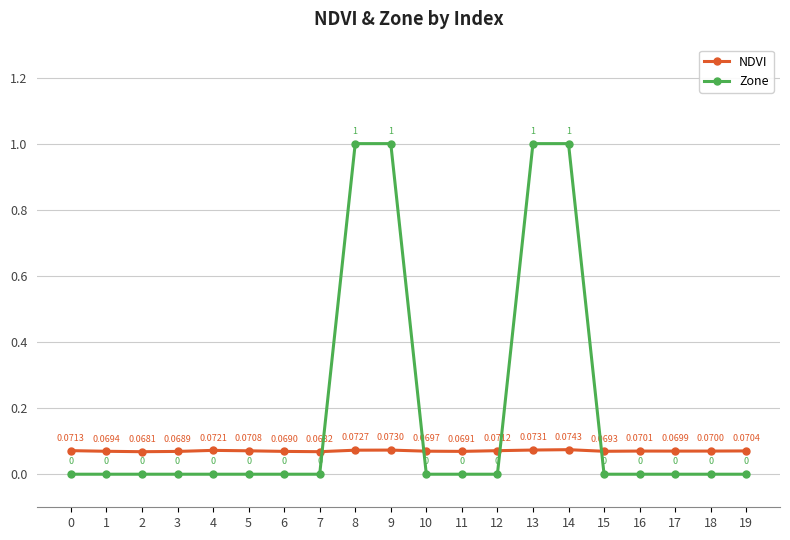

Which series ends up on top after the final intersection of Zone and NDVI?

NDVI